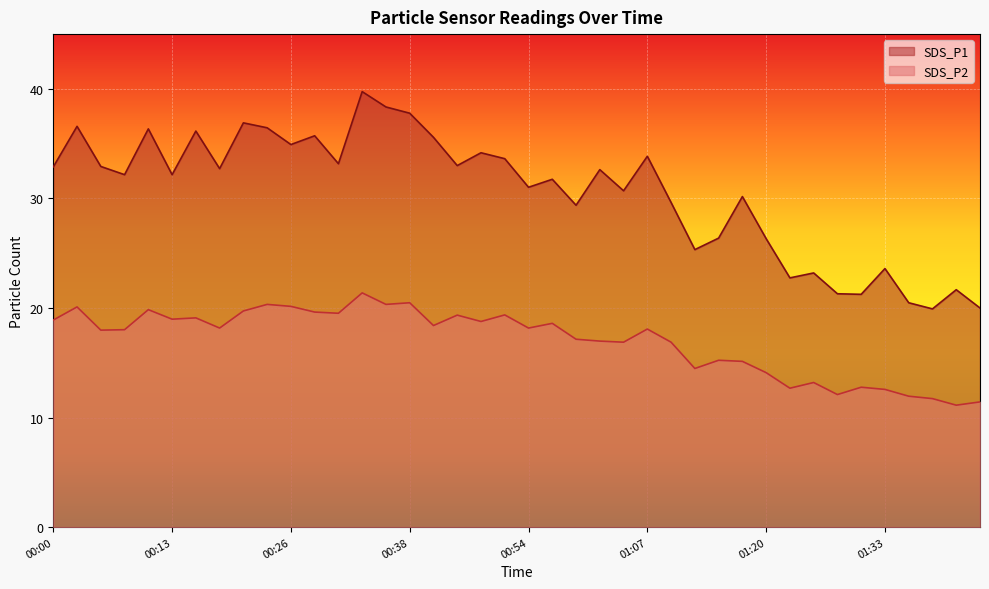

At which label does SDS_P2 reach its minimum?

01:40